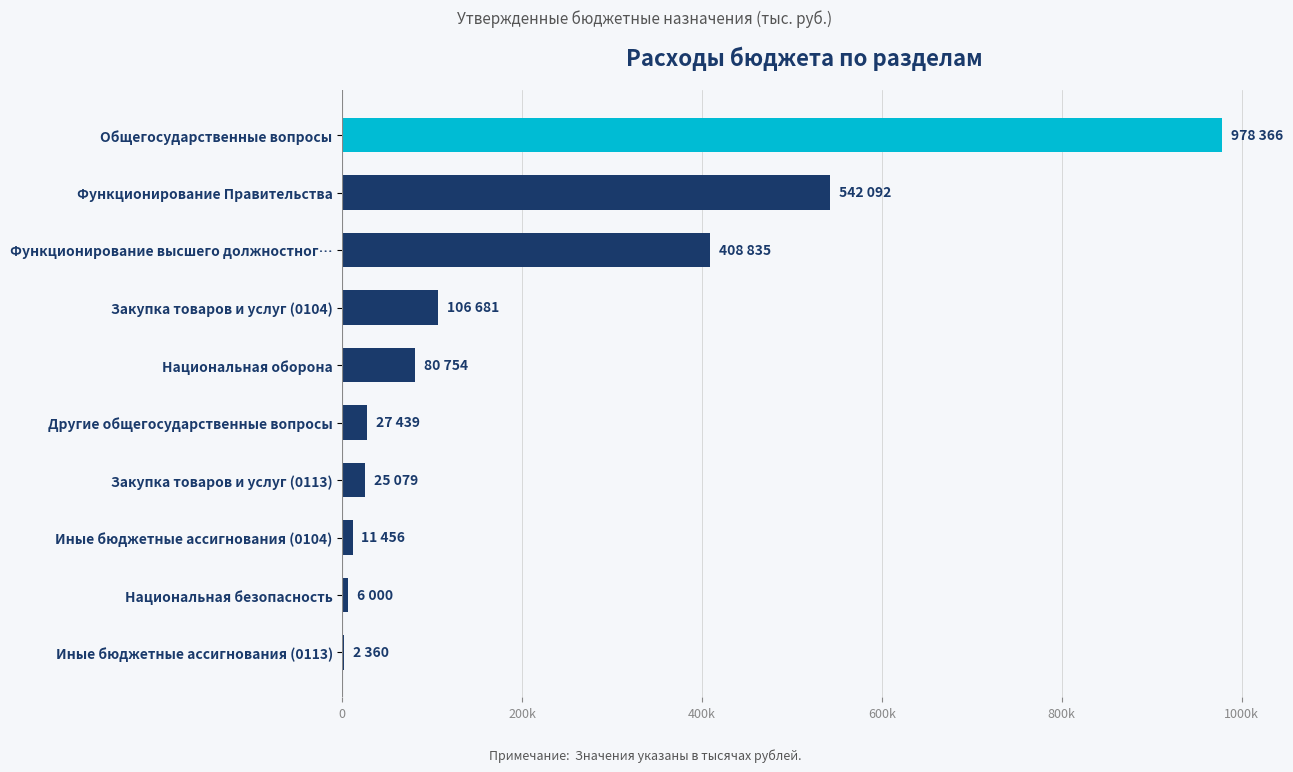

How many bars are there in total?

10